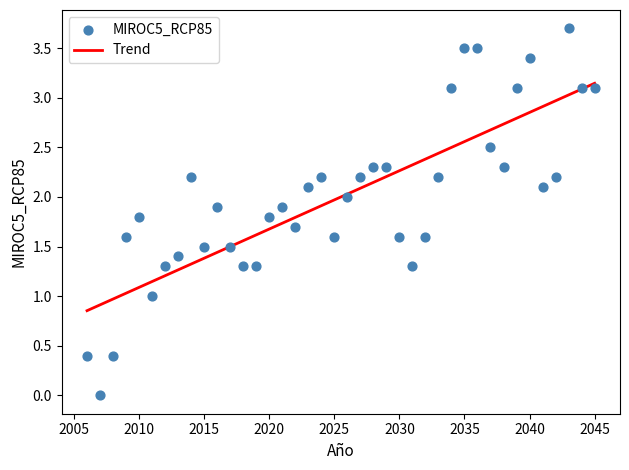

What is the range of X values (max minus min)?

39.0